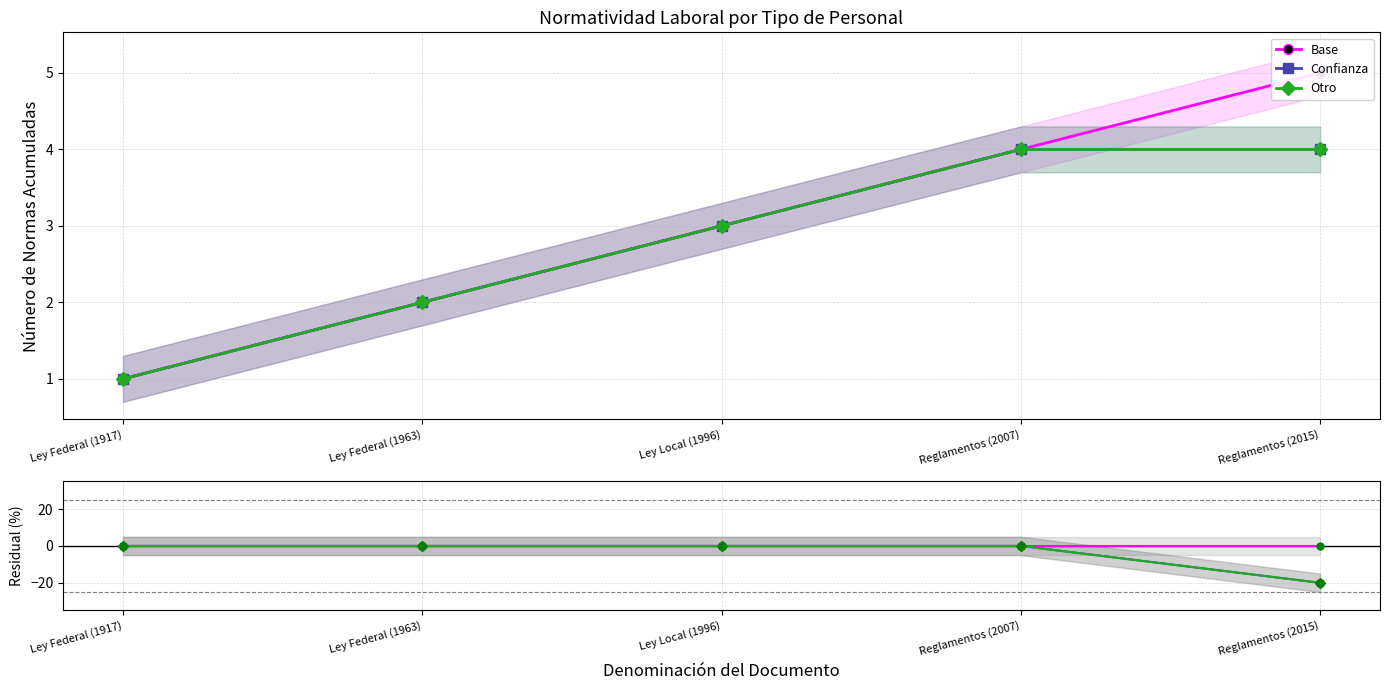

What is the average value of the Residual Otro series?

-4